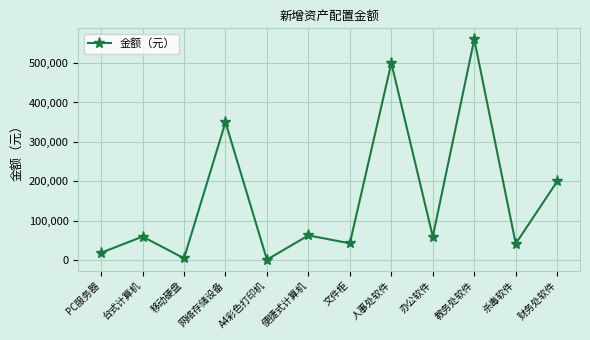

What is the value of the 1st point from the left?

19000